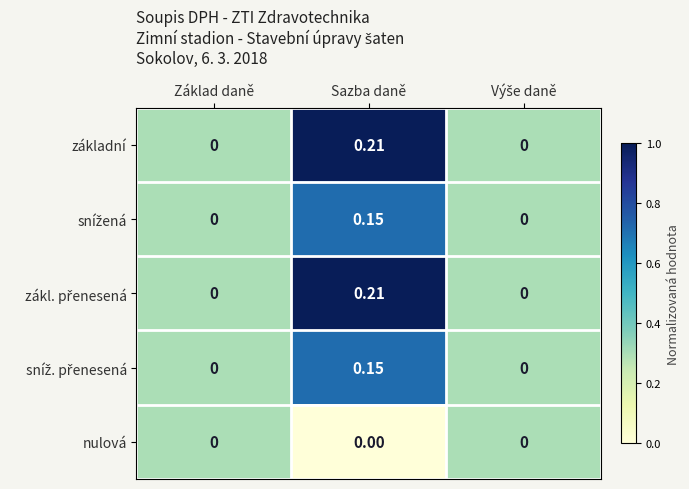

At which category does the chart reach its peak across all series?

Sazba daně